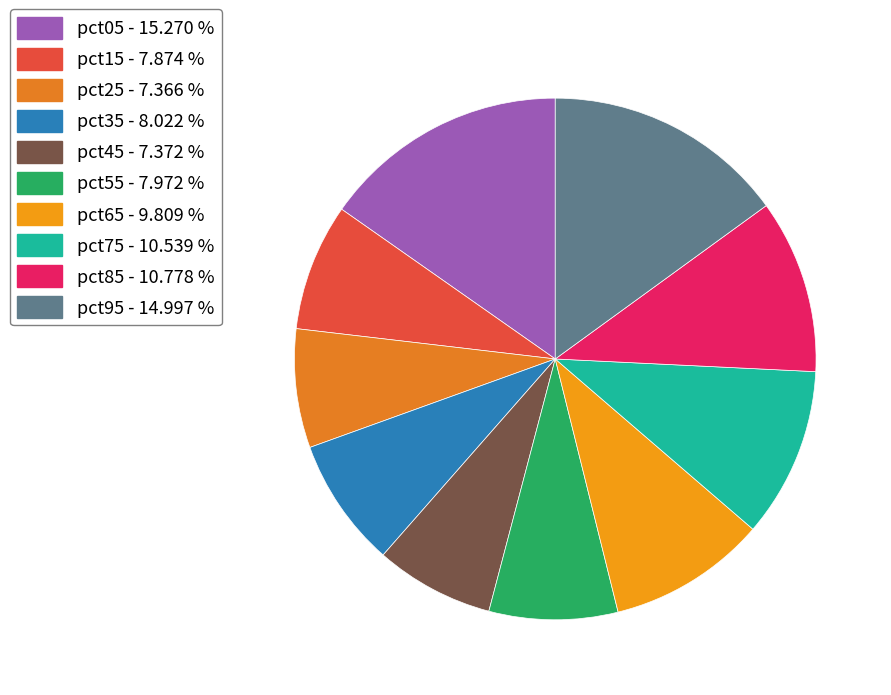

Rank the categories by value from highest to lowest.

pct05, pct95, pct85, pct75, pct65, pct35, pct55, pct15, pct45, pct25